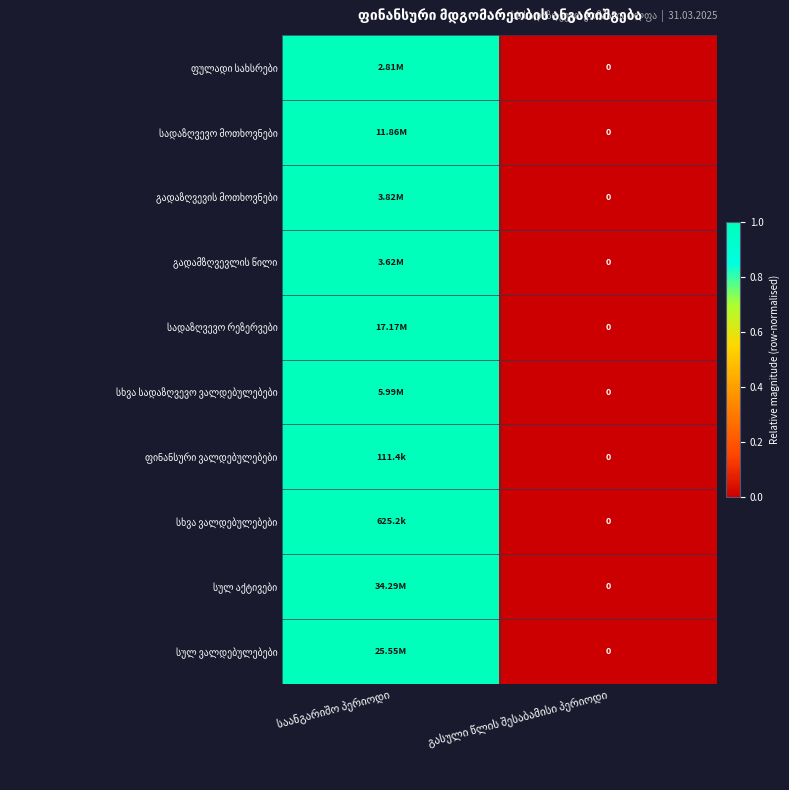

At which label does გადამზღვევლის წილი reach its peak?

საანგარიშო პერიოდი